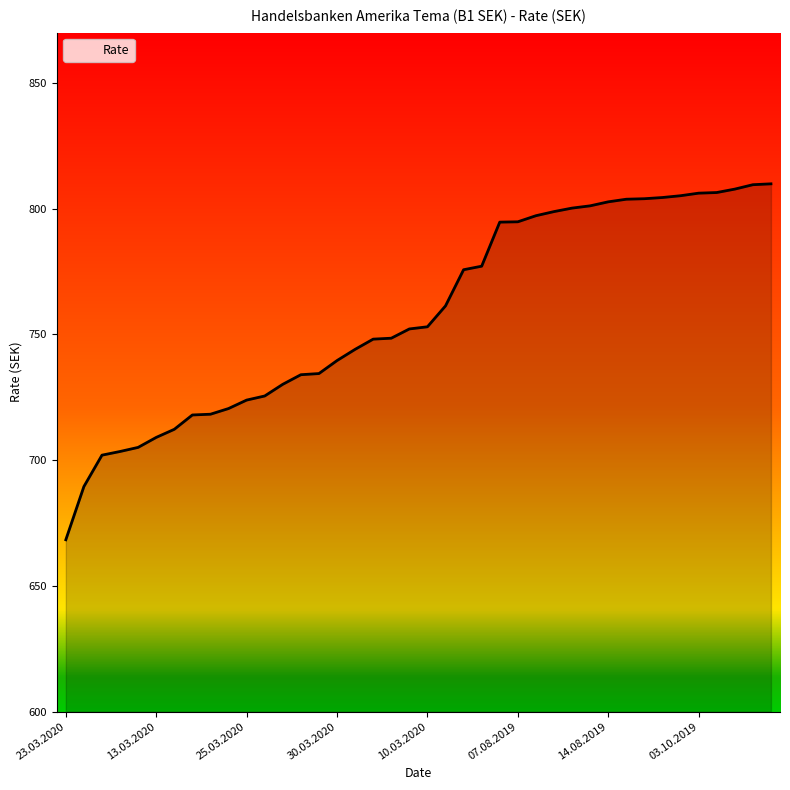

How many values are below 753?

20